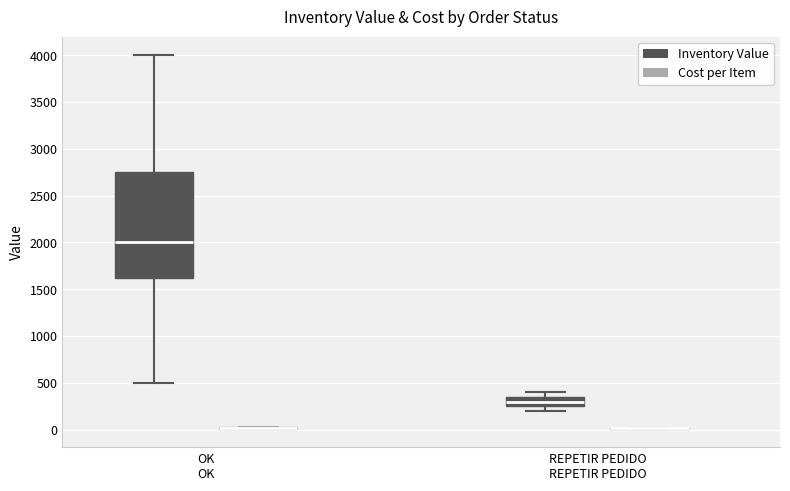

Reading left to right, transcribe this box plot: for each box, give where its median line is, the range the box spans, and where its two whiskers end, as read against the y-axis. The values are not printed on the chart, so give them approximately, as read against the axis.

OK (Inventory Value): median 2000, box 1650 to 2750, whiskers 500 to 4000
OK (Cost per Item): box collapsed to a line at 0, whiskers 0 to 50
REPETIR PEDIDO (Inventory Value): median 300, box 250 to 350, whiskers 200 to 400
REPETIR PEDIDO (Cost per Item): box collapsed to a line at 0, whiskers 0 to 0